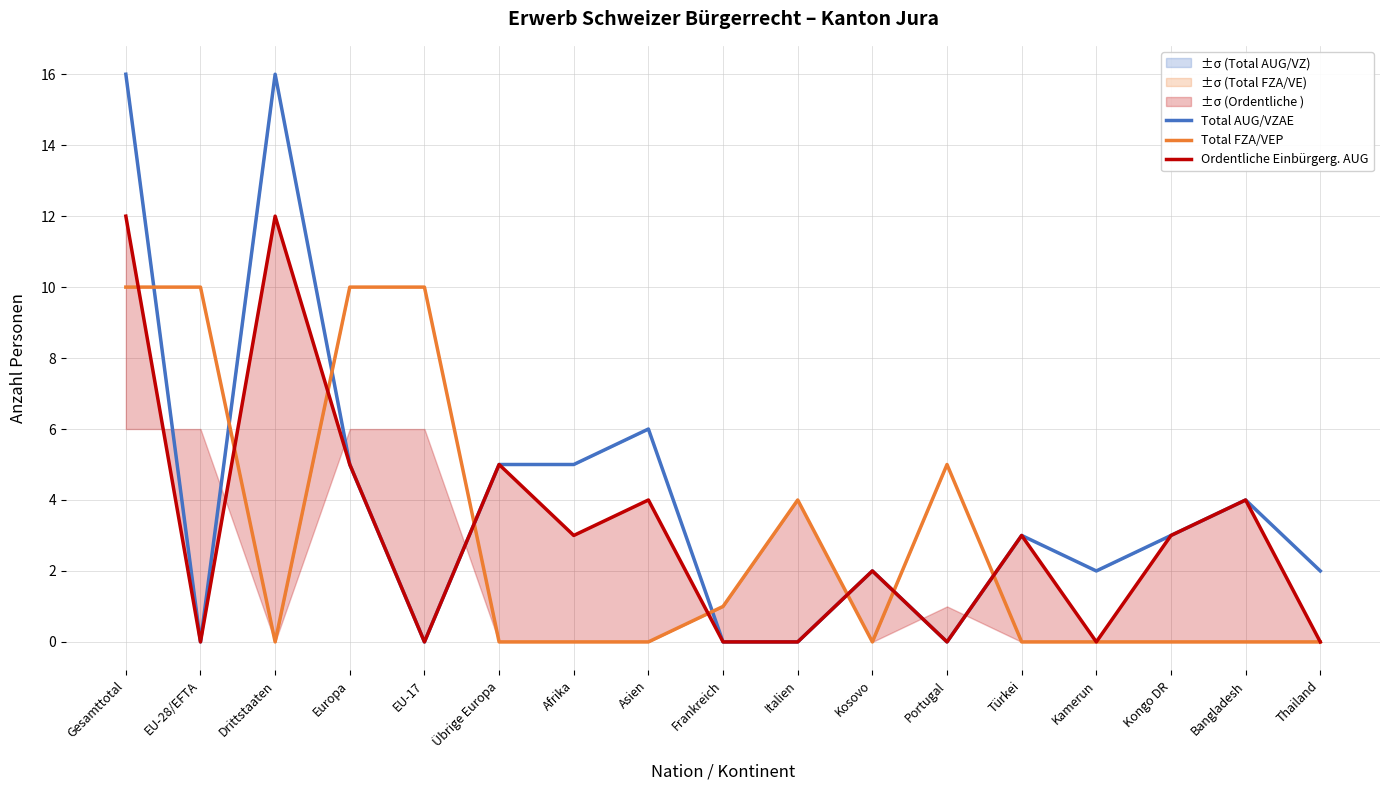

Reading right to left, list all the values displayed in this chart.

Total AUG/VZAE: Thailand=2	Bangladesh=4	Kongo DR=3	Kamerun=2	Türkei=3	Portugal=0	Kosovo=2	Italien=0	Frankreich=0	Asien=6	Afrika=5	Übrige Europa=5	EU-17=0	Europa=5	Drittstaaten=16	EU-28/EFTA=0	Gesamttotal=16
Total FZA/VEP: Thailand=0	Bangladesh=0	Kongo DR=0	Kamerun=0	Türkei=0	Portugal=5	Kosovo=0	Italien=4	Frankreich=1	Asien=0	Afrika=0	Übrige Europa=0	EU-17=10	Europa=10	Drittstaaten=0	EU-28/EFTA=10	Gesamttotal=10
Ordentliche Einbürgerg. AUG: Thailand=0	Bangladesh=4	Kongo DR=3	Kamerun=0	Türkei=3	Portugal=0	Kosovo=2	Italien=0	Frankreich=0	Asien=4	Afrika=3	Übrige Europa=5	EU-17=0	Europa=5	Drittstaaten=12	EU-28/EFTA=0	Gesamttotal=12